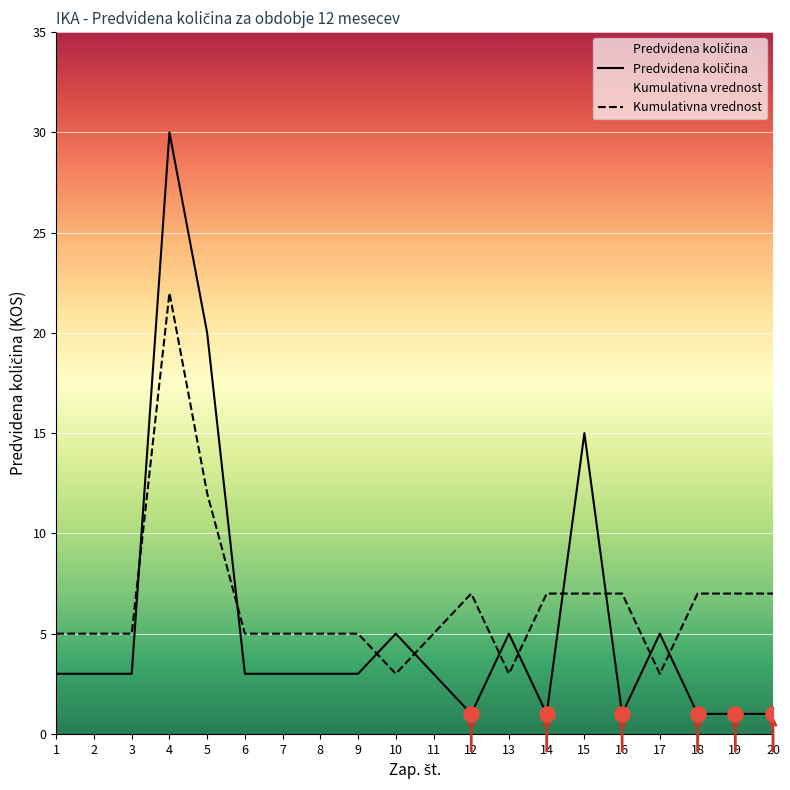

What is the ratio of the value at 6 to the value at 17?

0.6